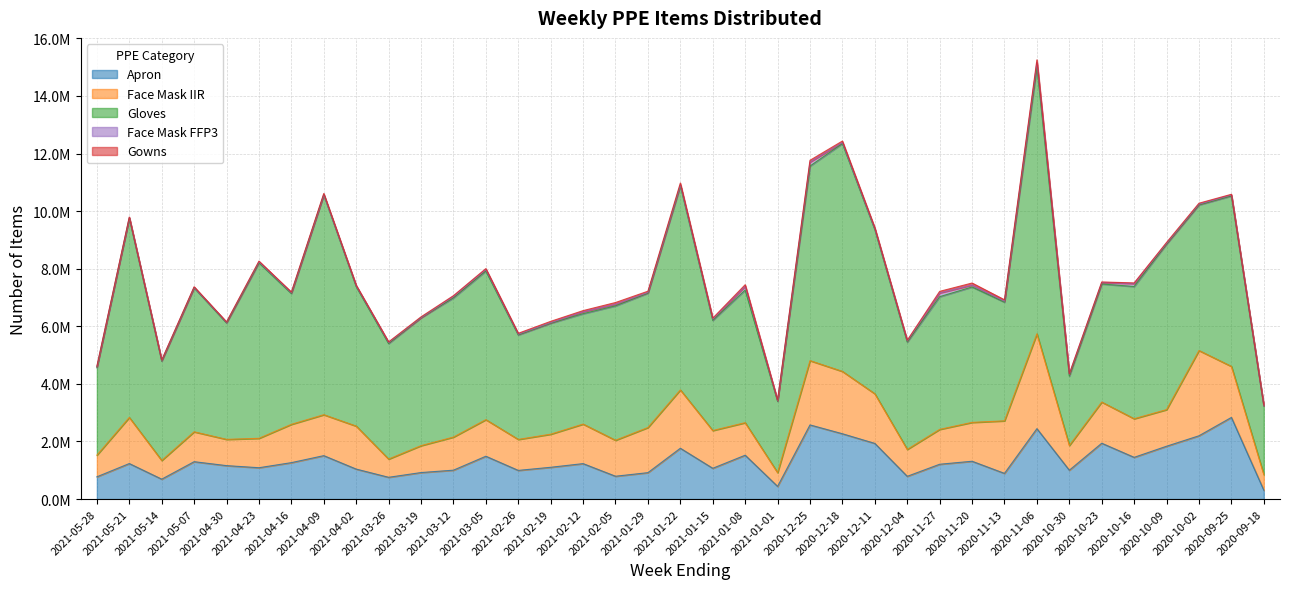

At which category does the chart reach its peak across all series?

2020-11-06